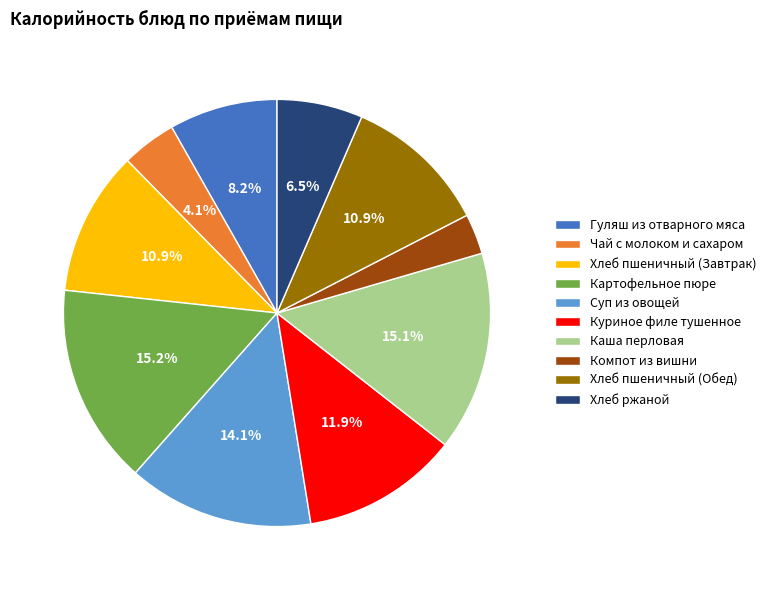

Which category has the smallest portion of the pie?

Компот из вишни